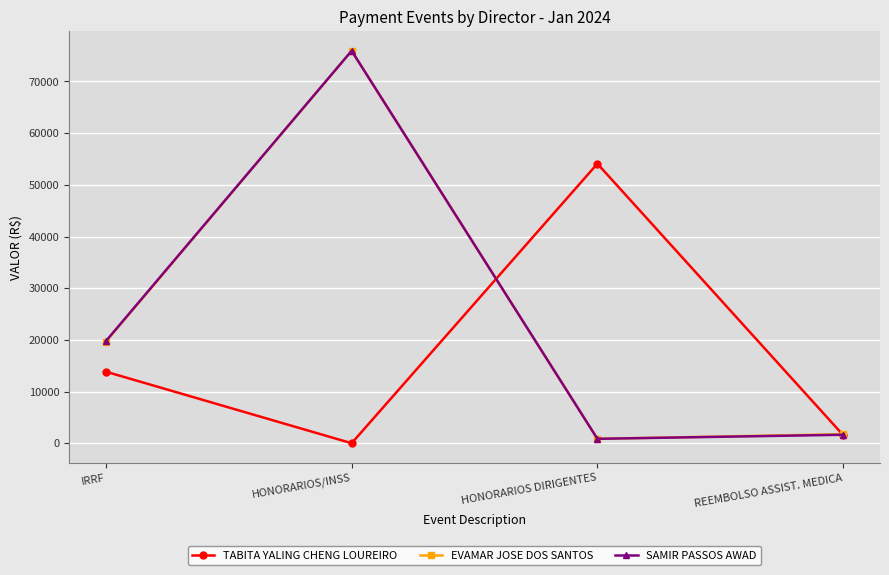

What is the approximate value of TABITA YALING CHENG LOUREIRO at REEMBOLSO ASSIST. MEDICA?

1576.4